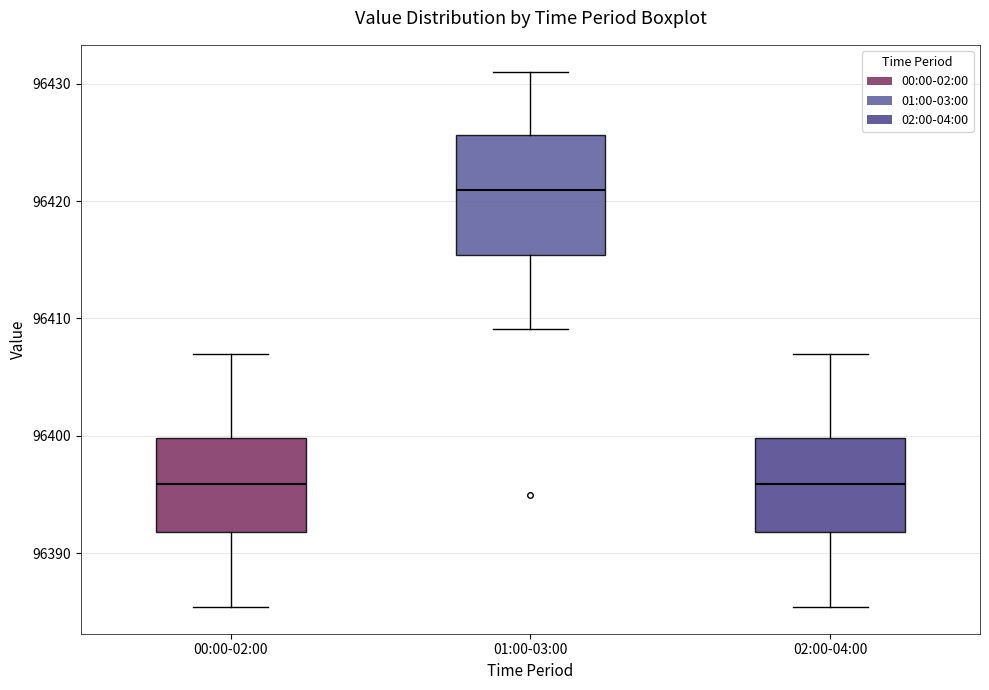

Reading left to right, read every box against the y-axis: the position of its median line, the range the box covers, and the ends of its whiskers. The values are not printed on the chart, so give them approximately, as read against the axis.

00:00-02:00: median 96396, box 96392 to 96400, whiskers 96385 to 96407
01:00-03:00: median 96421, box 96415 to 96426, whiskers 96409 to 96431
02:00-04:00: median 96396, box 96392 to 96400, whiskers 96385 to 96407